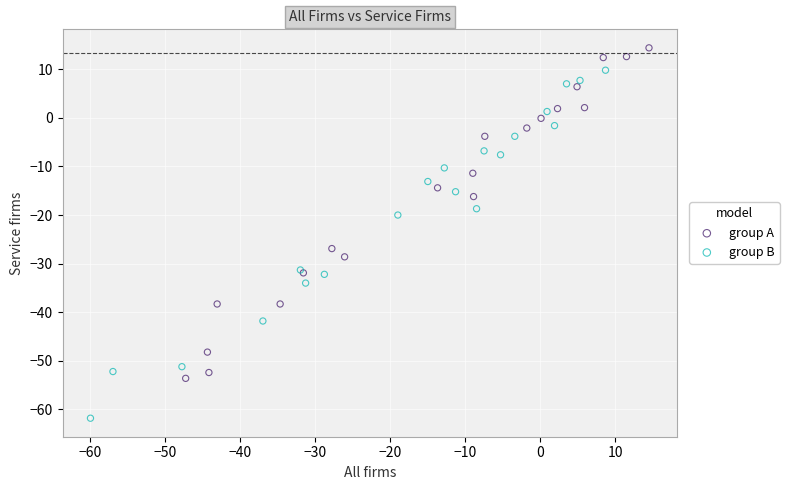

Which series has the widest spread of Y values?

group B